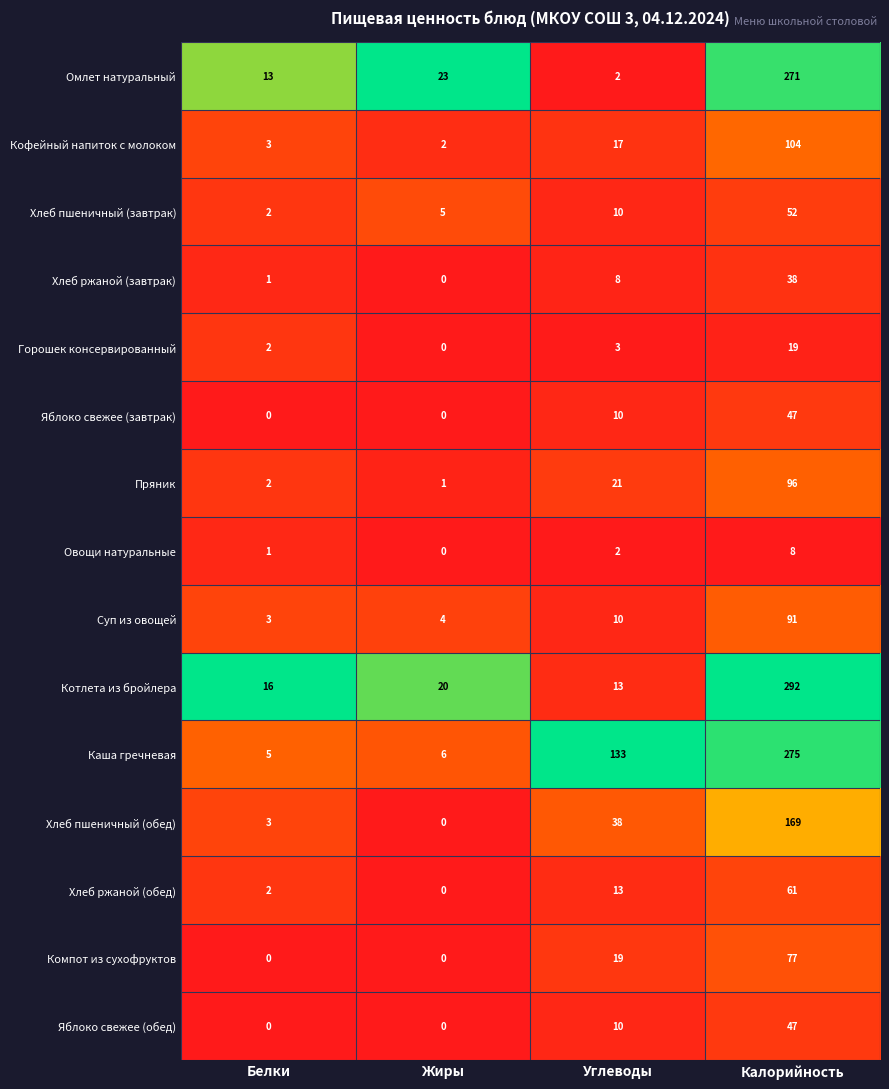

What is the approximate value of Яблоко свежее (завтрак) at Калорийность?

47